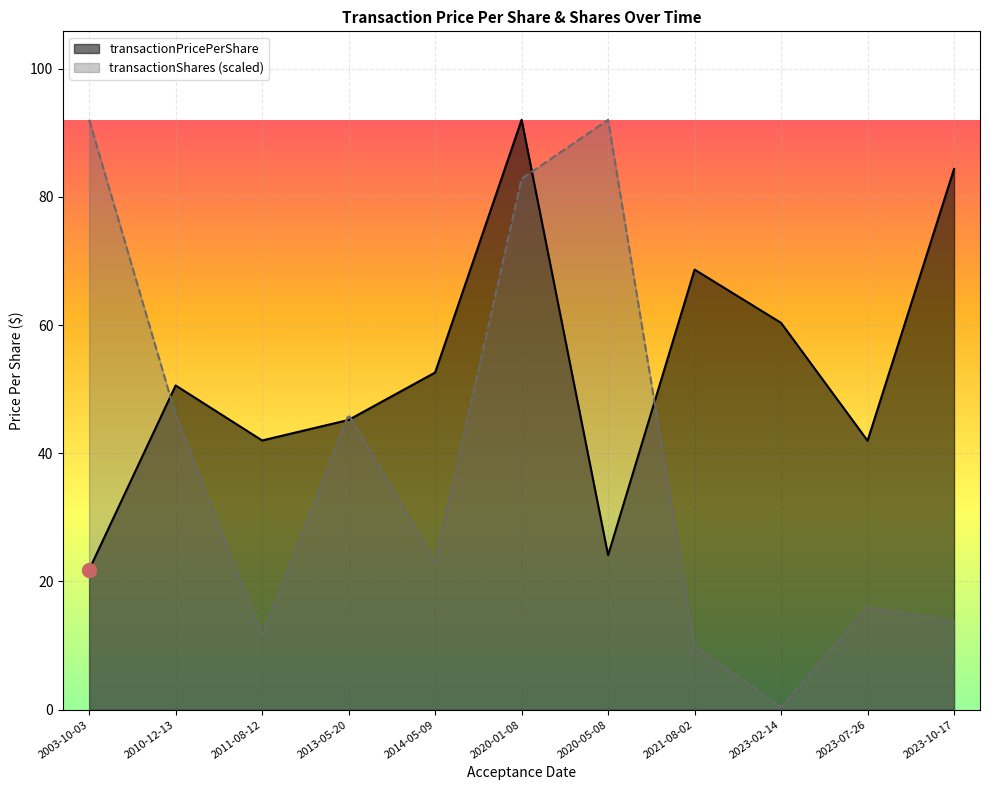

Read the transactionPricePerShare value at 2023-10-17.

84.3